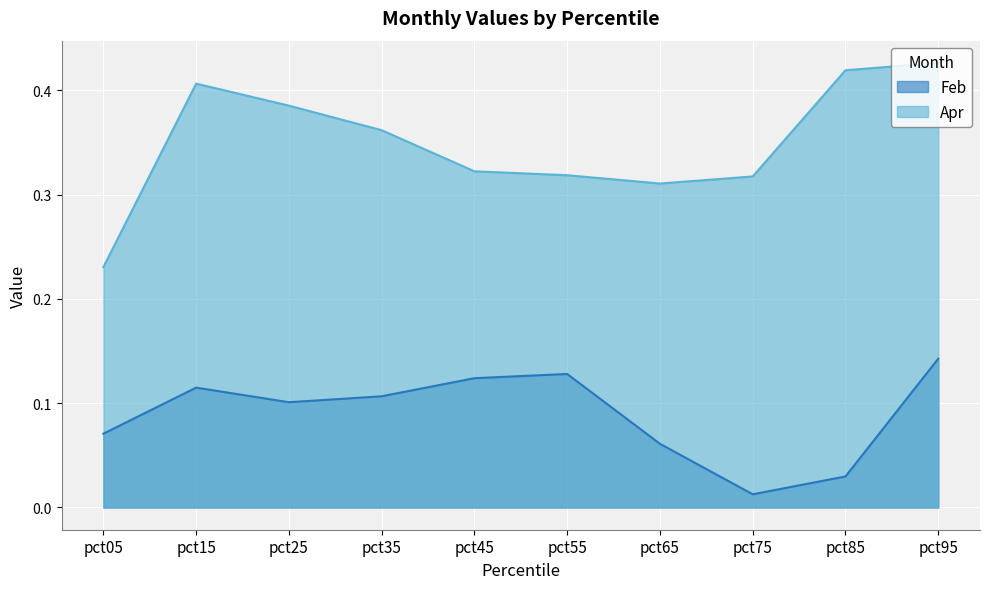

True or false: Feb has a value of 0.2 at pct15.

False